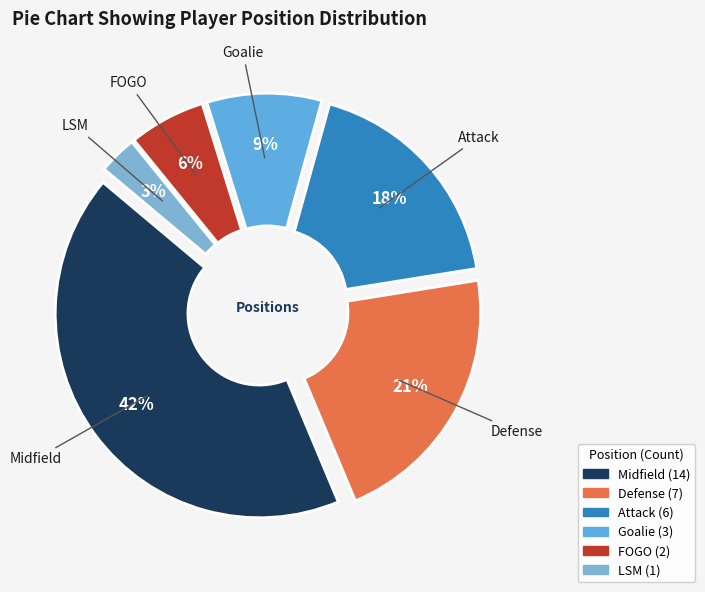

Which category has the biggest portion of the pie?

Midfield